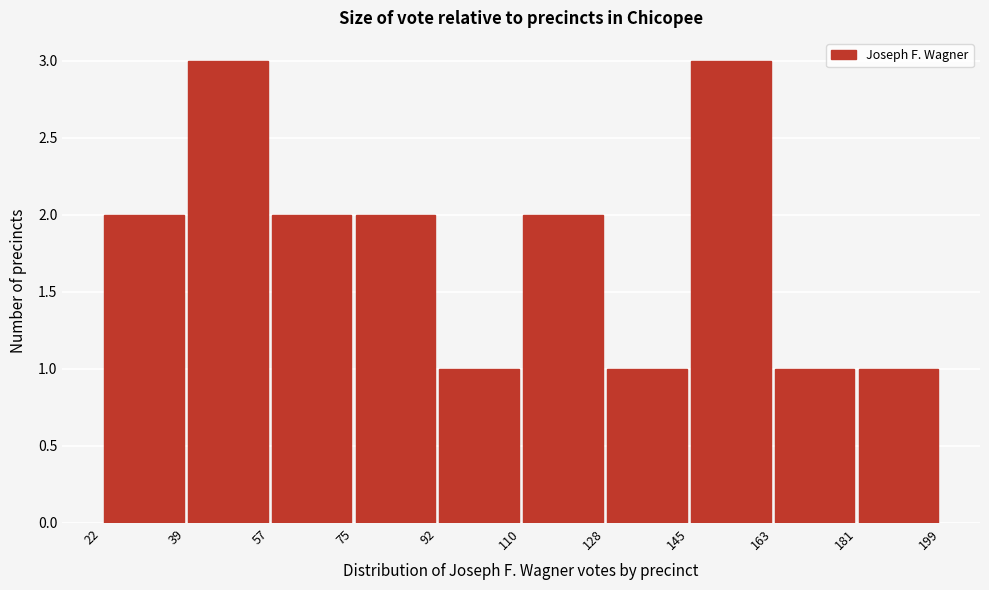

Reading left to right, transcribe this chart: for each bar, give the range it covers on the x-axis and its height. The values are not printed on the chart, so give them approximately, as read against the axis.

22 to 39: 2
39 to 57: 3
57 to 75: 2
75 to 92: 2
92 to 110: 1
110 to 128: 2
128 to 145: 1
145 to 163: 3
163 to 181: 1
181 to 199: 1